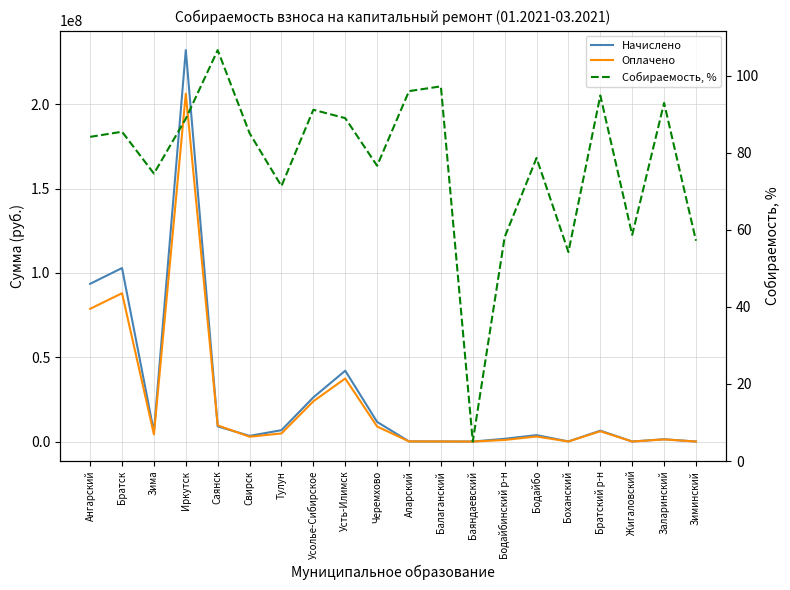

Between Балаганский and Свирск, which is larger?

Свирск